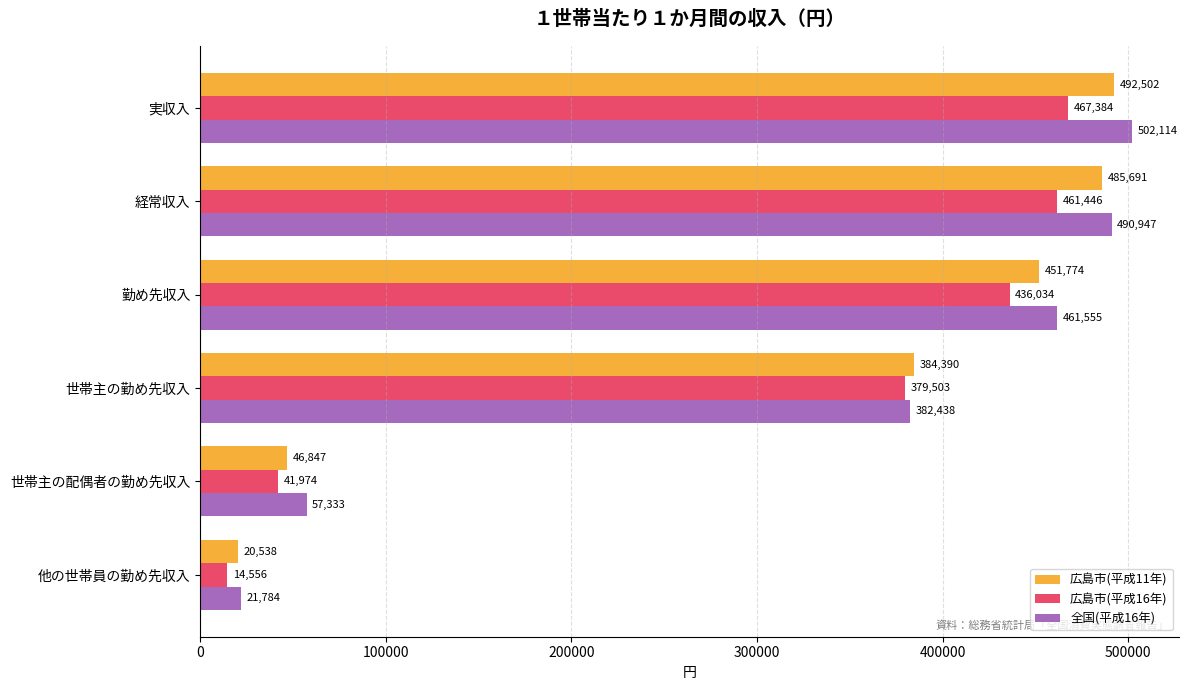

What is the spread (max minus min) of values at 実収入?

34730